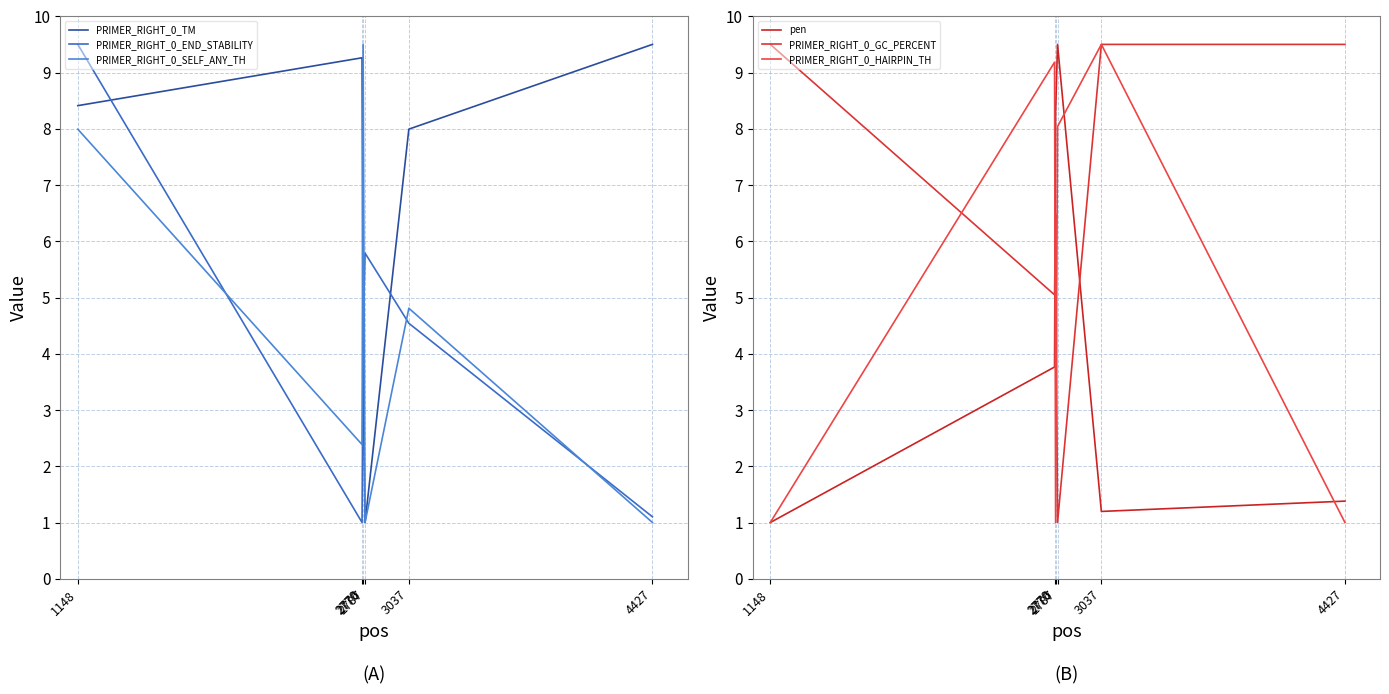

What is the lowest value of the pen series?

1.0